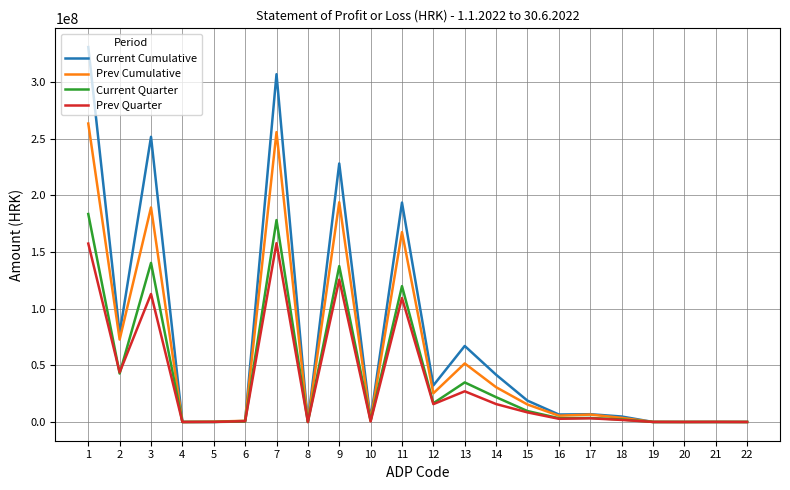

Is the value of Current Quarter at 11 greater than the value of Current Cumulative at 11?

No